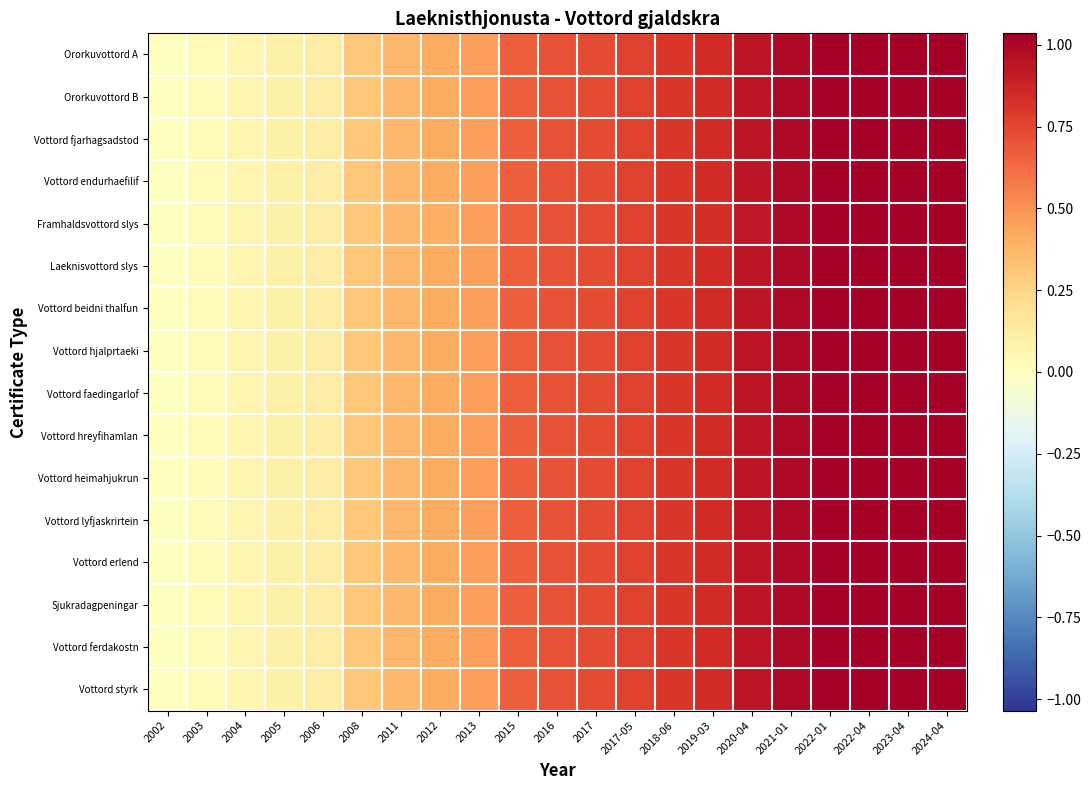

At which category is the sum across all series the highest?

2024-04